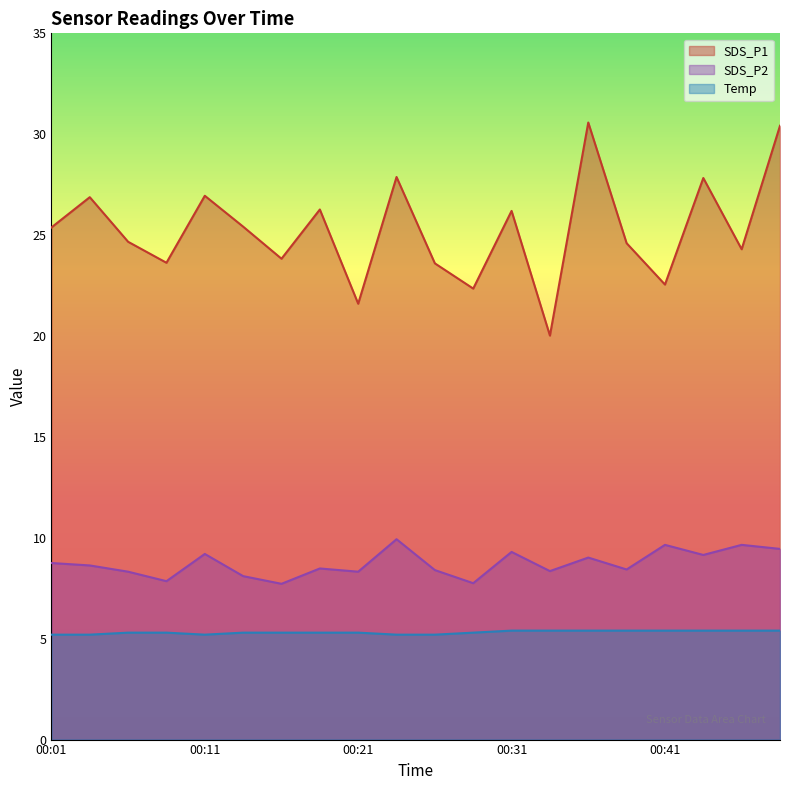

In SDS_P2, how many points are higher than both neighbors (excluding endpoints)?

7